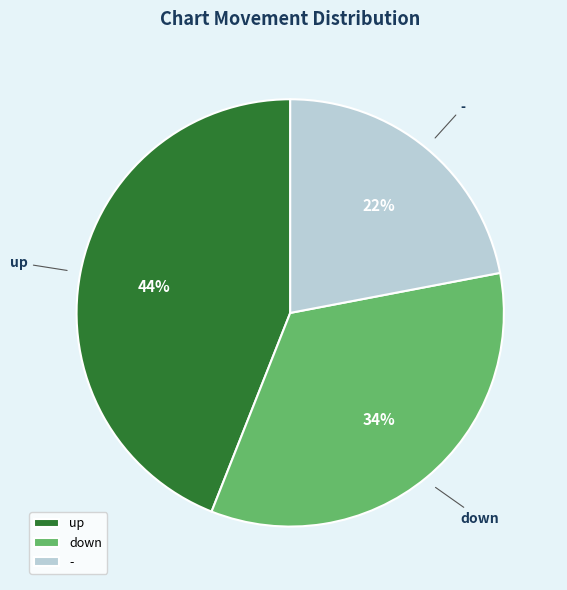

Is it true that down is 34% of the pie?

True